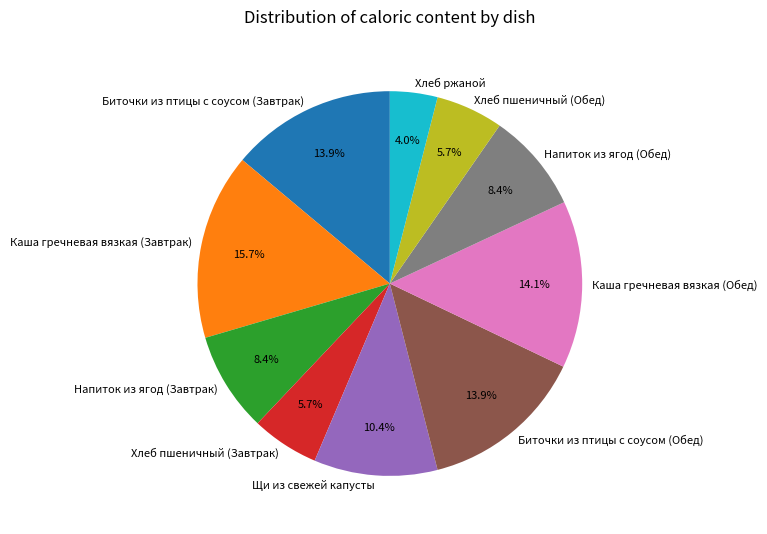

To the nearest percent, what is the average slice percentage?

10%